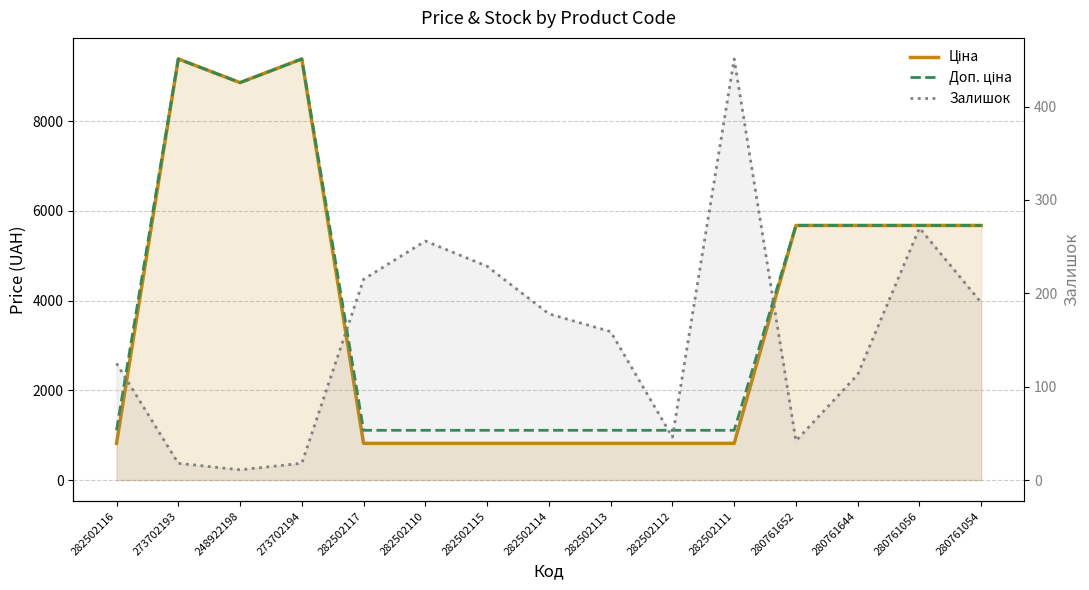

How many data points does each series have?

15